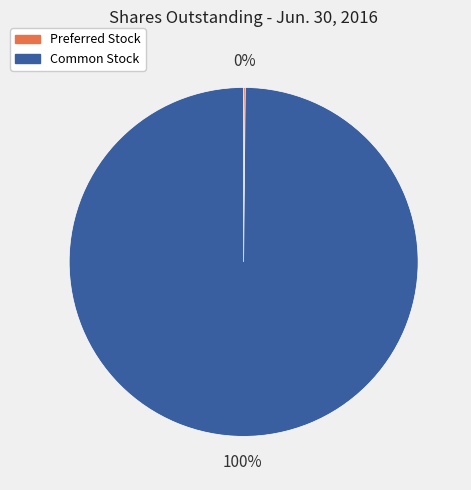

To the nearest percent, what is the difference between the largest and smallest slice percentages?

100%